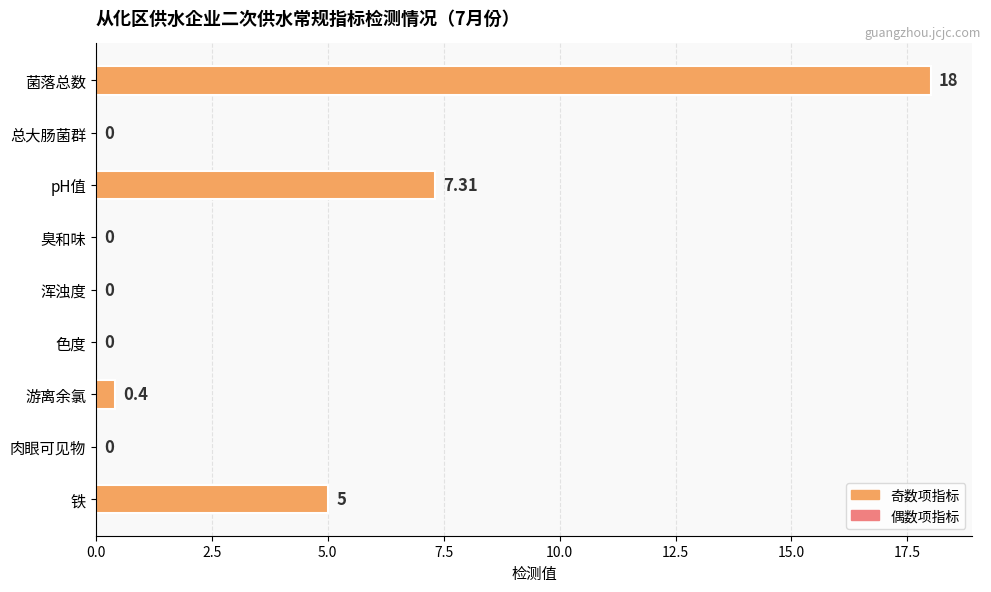

What is the change in value from 菌落总数 to 浑浊度?

-18.0